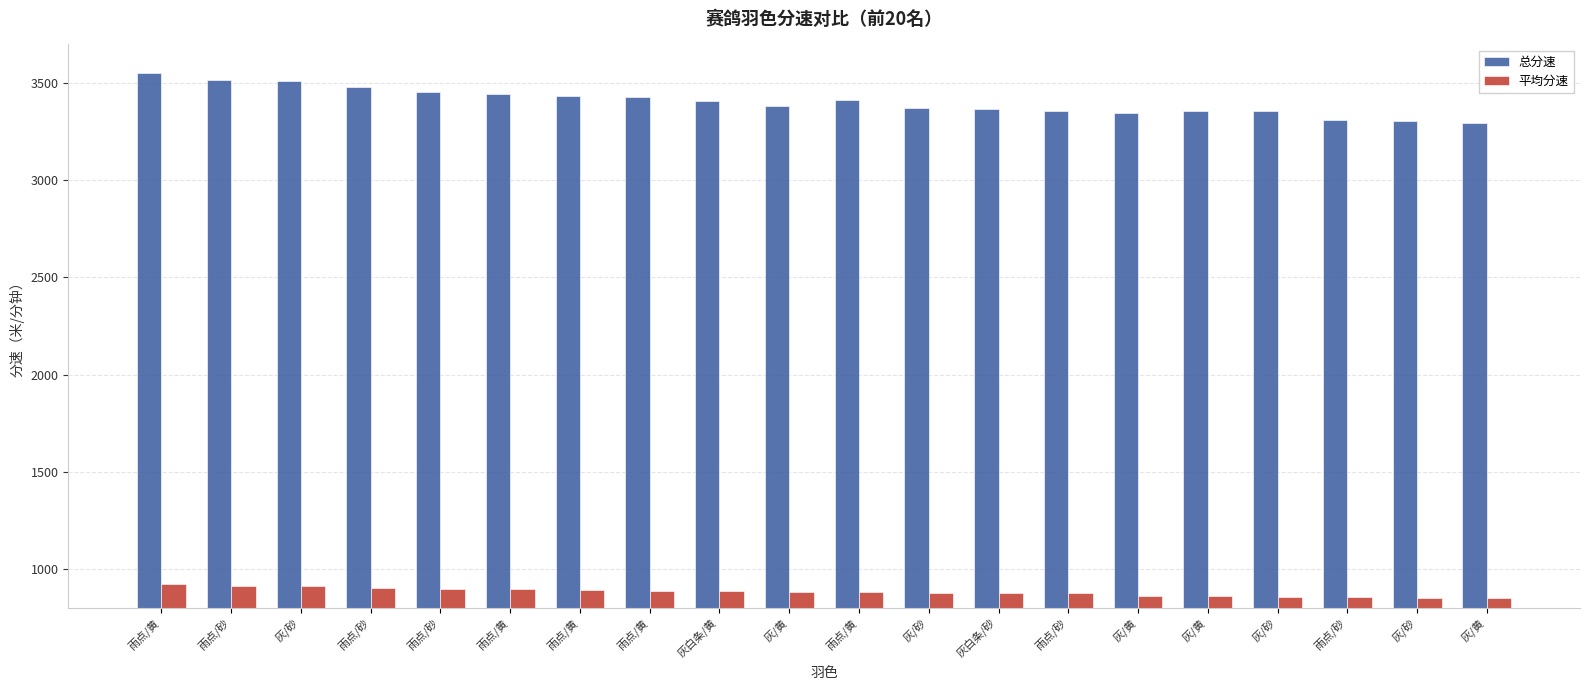

What is the minimum value for 总分速?

3296.6